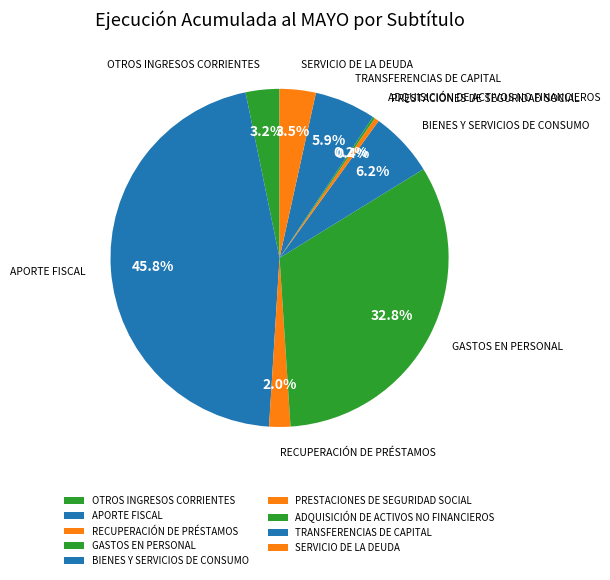

Is there a majority slice in this chart?

No